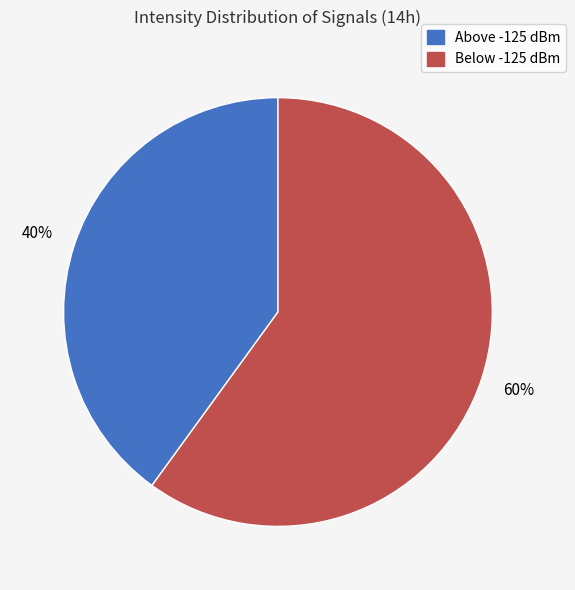

To the nearest percent, what is the difference between the largest and smallest slice percentages?

20%